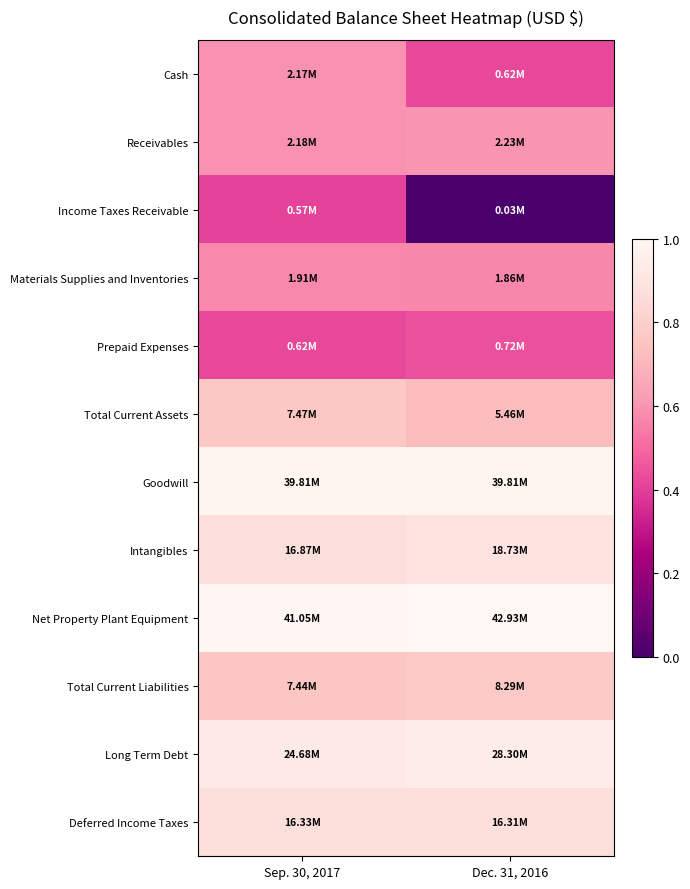

How many series are shown in this chart?

12